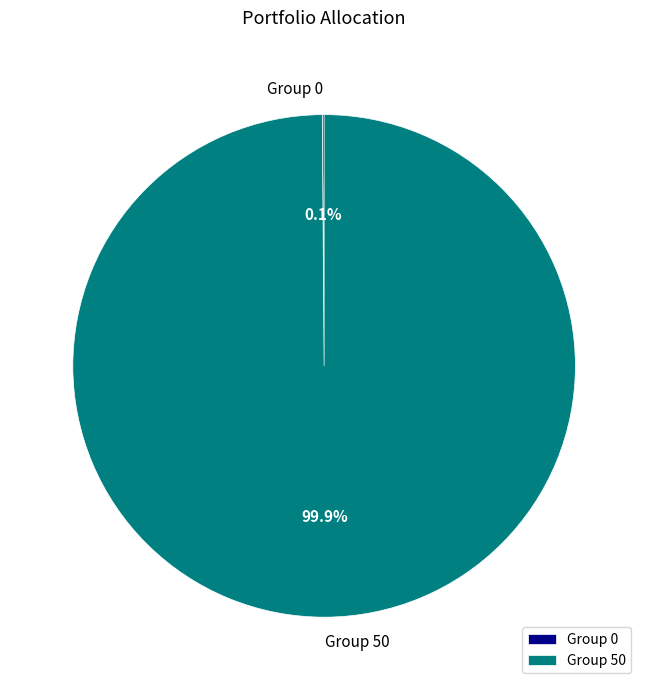

Which category has the biggest portion of the pie?

Group 50